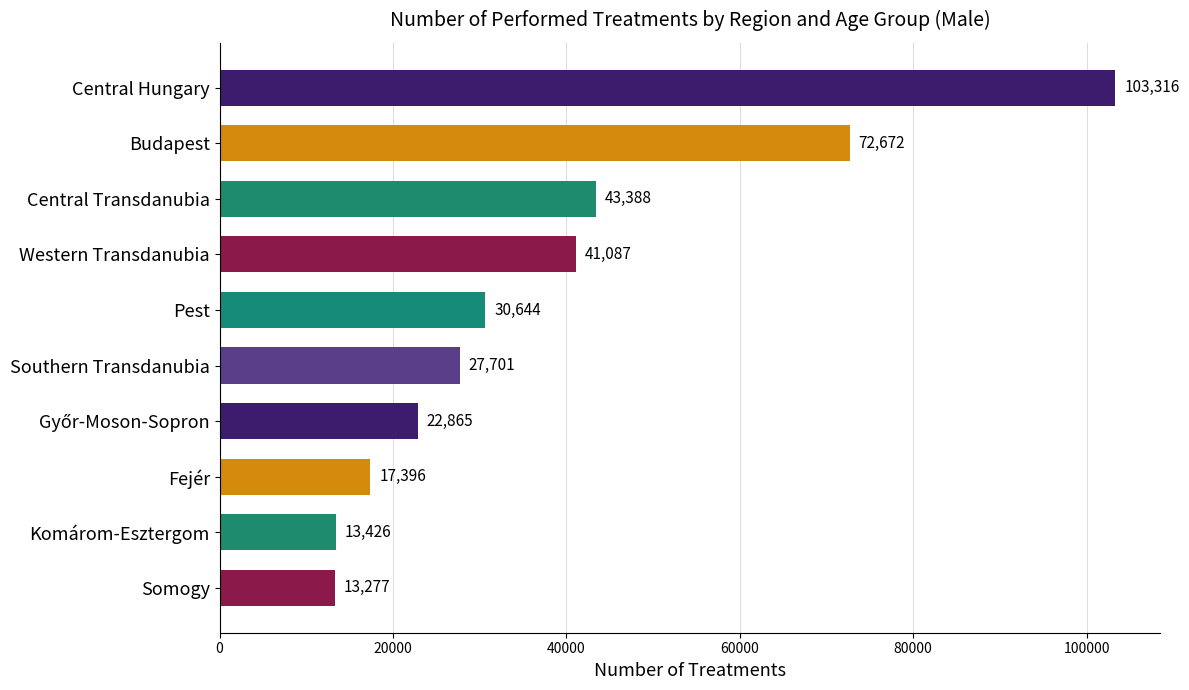

What is the average value?

38577